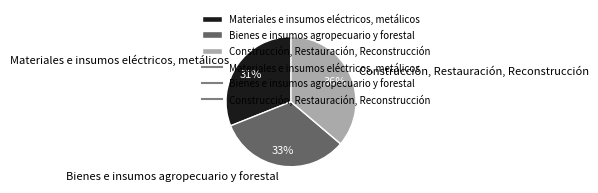

To the nearest percent, what is the average slice percentage?

33%